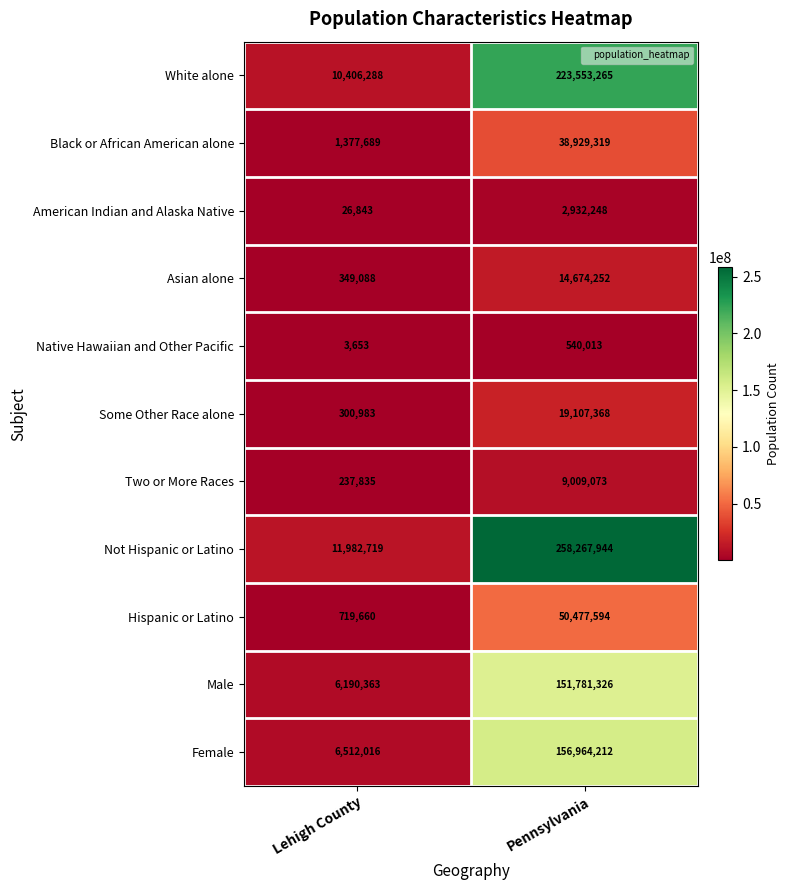

What is the total value across all series at Pennsylvania?

926236614